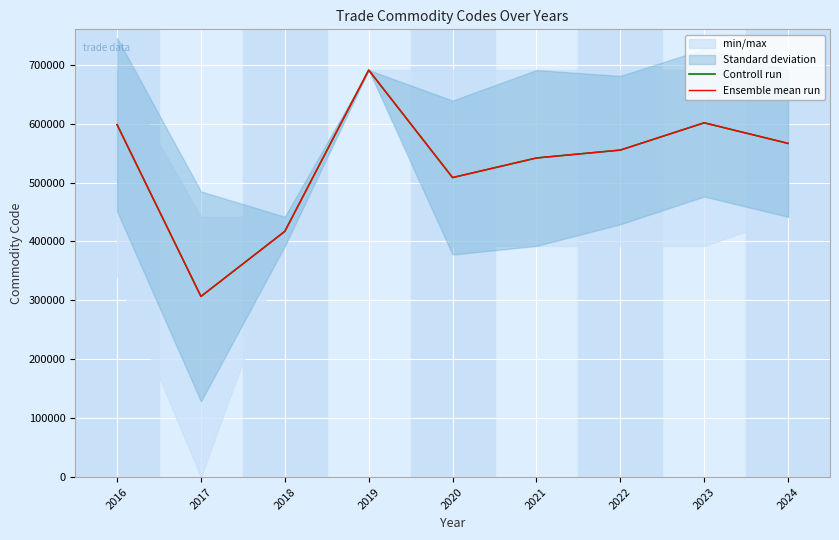

True or false: Controll run and Ensemble mean run intersect in this chart.

False